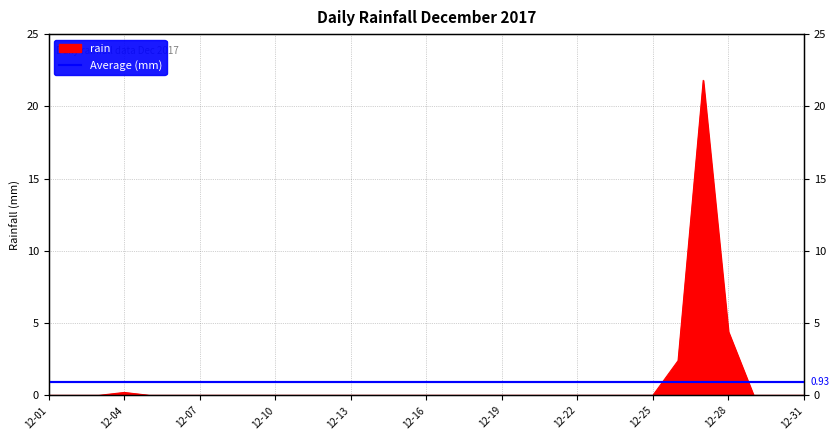

Between 2017-12-18 and 2017-12-12, which is larger?

2017-12-18